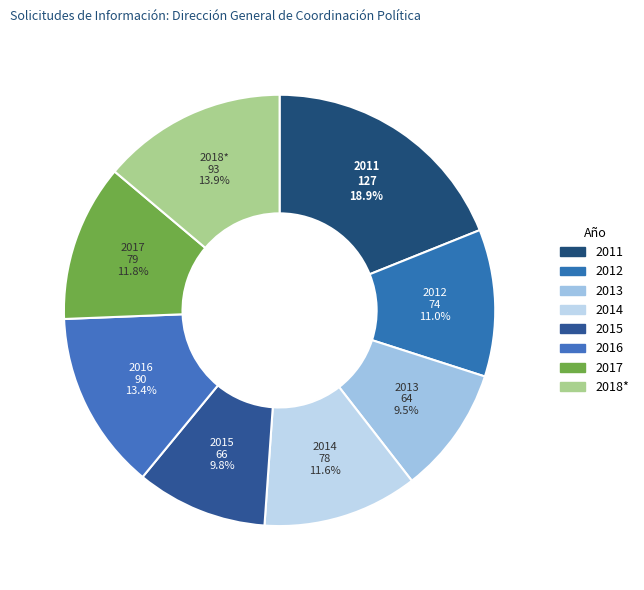

Is there a majority slice in this chart?

No